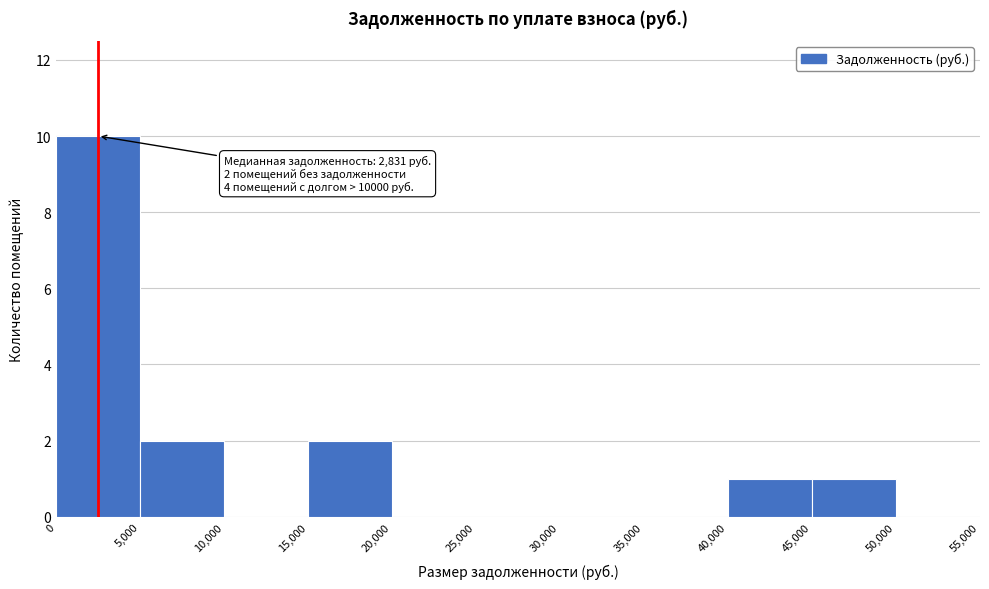

Which range on the x-axis has the tallest bar?

0 to 5,000